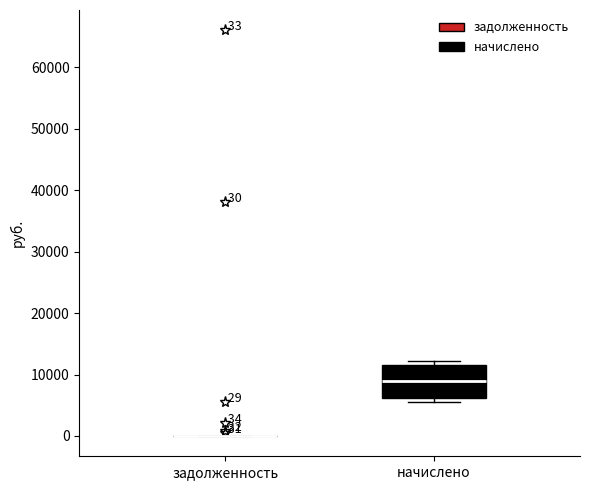

Comparing the boxes themselves (not the whiskers), which one is the tallest?

начислено